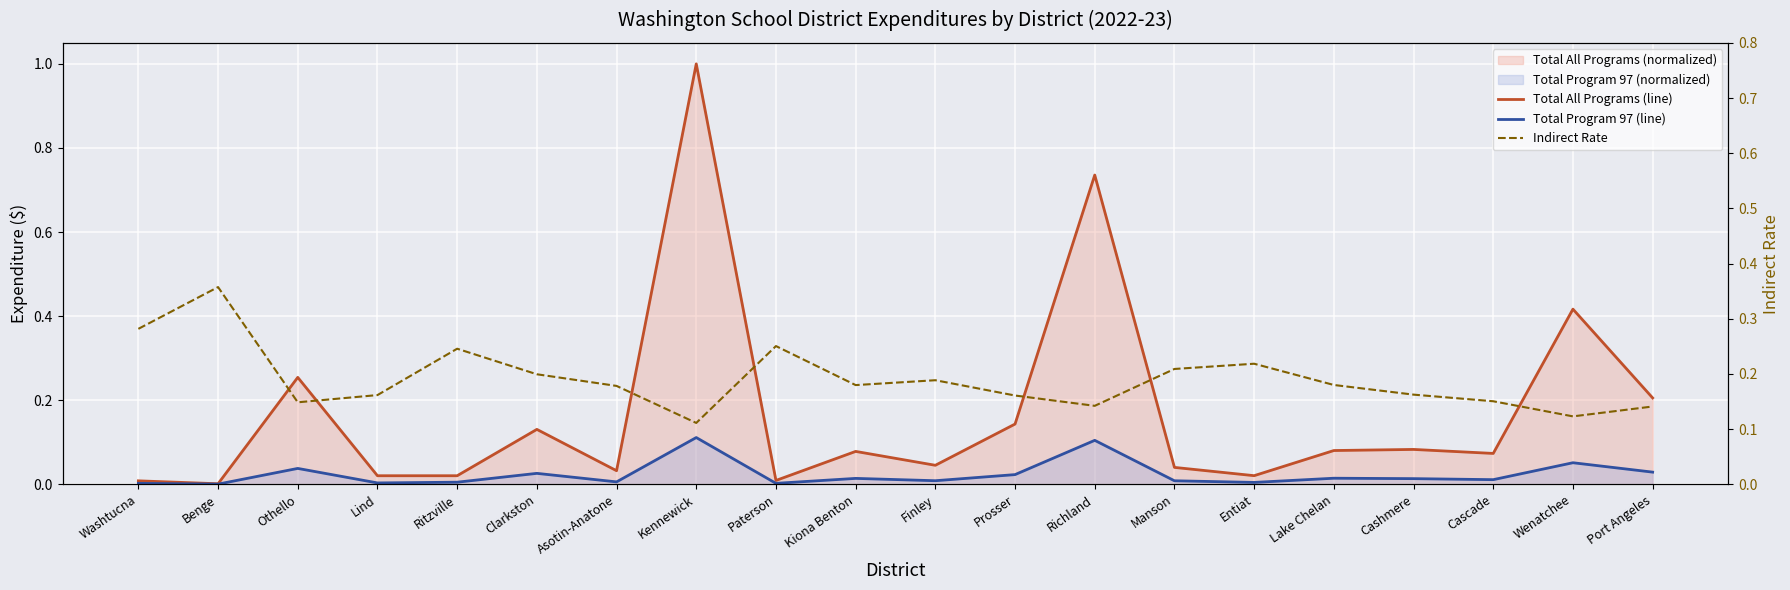

Reading right to left, transcribe all the data shown in this chart.

Total All Programs (line): Port Angeles=0.2	Wenatchee=0.4	Cascade=0.1	Cashmere=0.1	Lake Chelan=0.1	Entiat=0.0	Manson=0.0	Richland=0.7	Prosser=0.1	Finley=0.0	Kiona Benton=0.1	Paterson=0.0	Kennewick=1.0	Asotin-Anatone=0.0	Clarkston=0.1	Ritzville=0.0	Lind=0.0	Othello=0.3	Benge=0.0	Washtucna=0.0
Total Program 97 (line): Port Angeles=0.0	Wenatchee=0.1	Cascade=0.0	Cashmere=0.0	Lake Chelan=0.0	Entiat=0.0	Manson=0.0	Richland=0.1	Prosser=0.0	Finley=0.0	Kiona Benton=0.0	Paterson=0.0	Kennewick=0.1	Asotin-Anatone=0.0	Clarkston=0.0	Ritzville=0.0	Lind=0.0	Othello=0.0	Benge=0.0	Washtucna=0.0
Indirect Rate: Port Angeles=0.1	Wenatchee=0.1	Cascade=0.2	Cashmere=0.2	Lake Chelan=0.2	Entiat=0.2	Manson=0.2	Richland=0.1	Prosser=0.2	Finley=0.2	Kiona Benton=0.2	Paterson=0.3	Kennewick=0.1	Asotin-Anatone=0.2	Clarkston=0.2	Ritzville=0.2	Lind=0.2	Othello=0.1	Benge=0.4	Washtucna=0.3